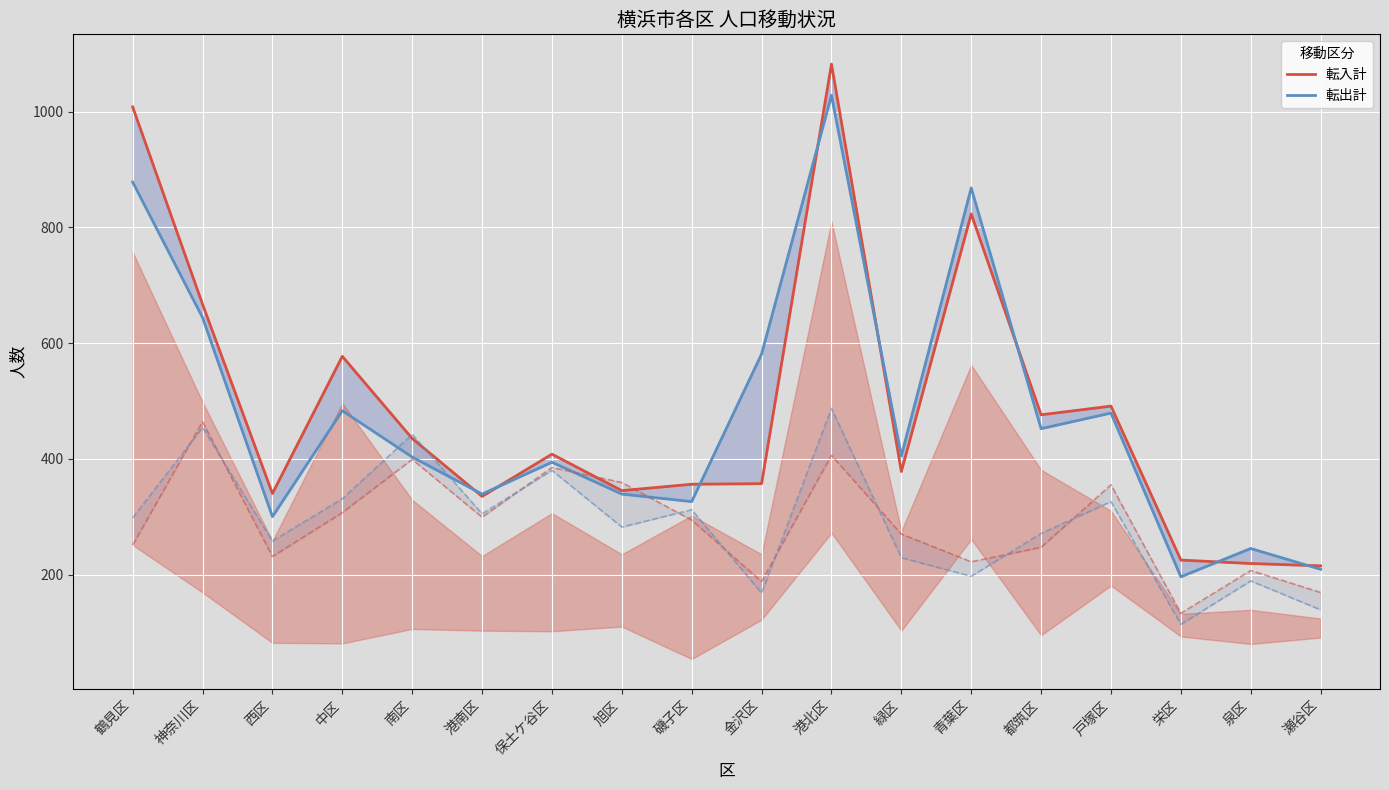

How many interior local peaks does the 転入計（線） series have?

5